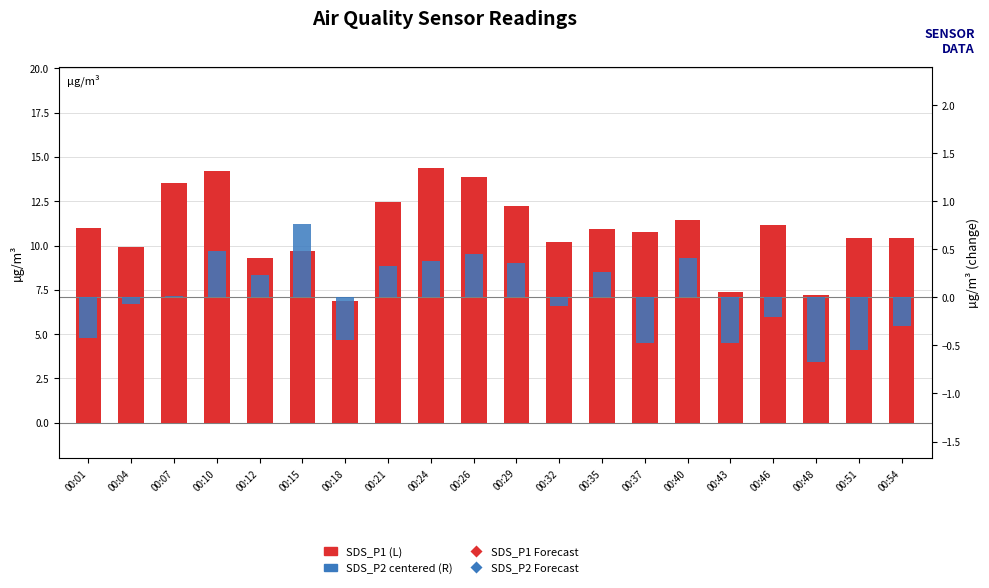

Reading right to left, extract all data points from this chart.

SDS_P1 (L): 10.4	10.4	7.2	11.1	7.4	11.4	10.8	10.9	10.2	12.2	13.8	14.3	12.4	6.9	9.7	9.3	14.2	13.5	9.9	11.0
SDS_P2 (R): -0.3	-0.5	-0.7	-0.2	-0.5	0.4	-0.5	0.3	-0.1	0.4	0.5	0.4	0.3	-0.4	0.8	0.2	0.5	0.0	-0.1	-0.4